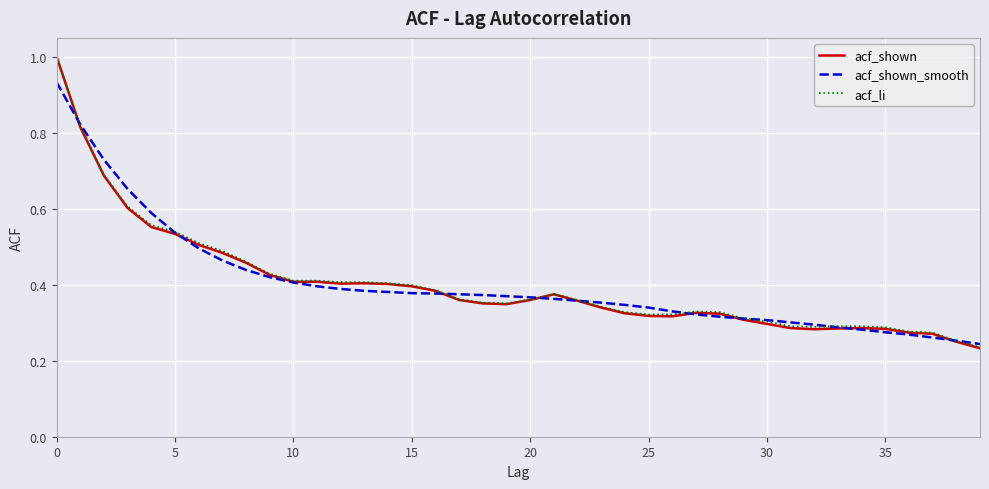

Which series has the largest range (max minus min)?

acf_shown